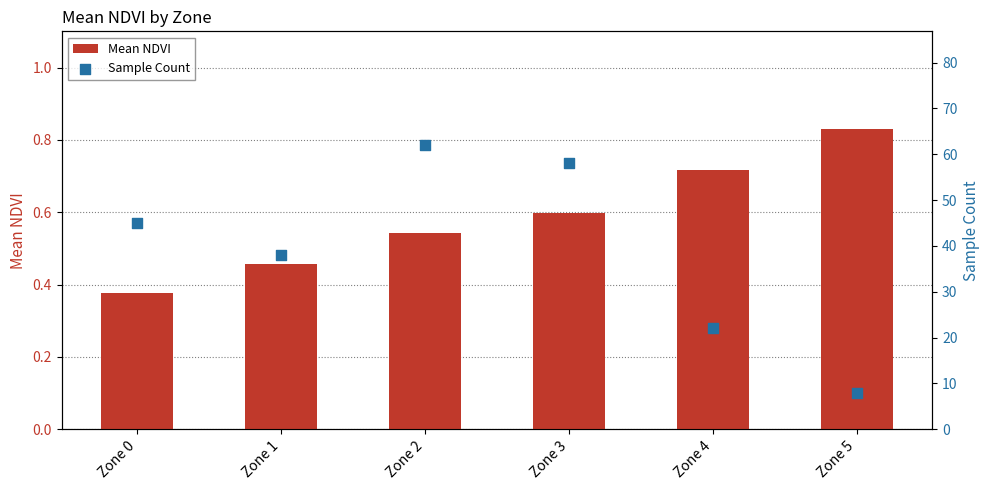

Which series contains the highest Y value?

Sample Count